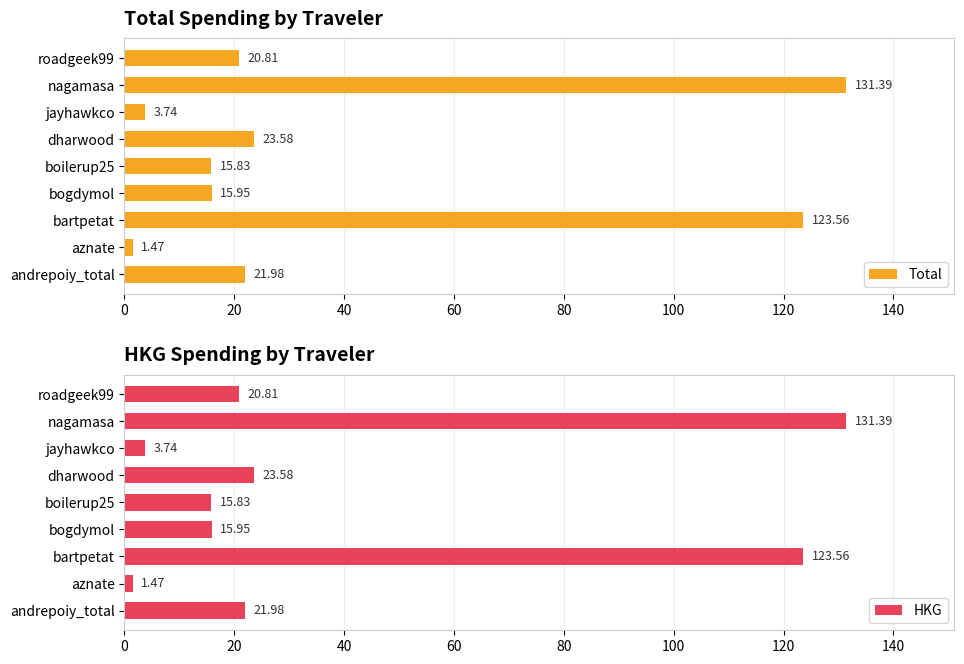

Rank the categories by HKG value from highest to lowest.

nagamasa, bartpetat, dharwood, andrepoiy_total, roadgeek99, bogdymol, boilerup25, jayhawkco, aznate